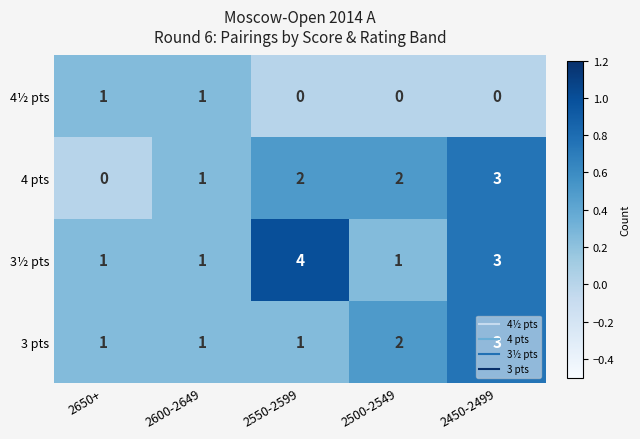

The 4 pts series shows 2 at 2550-2599. True or false?

True